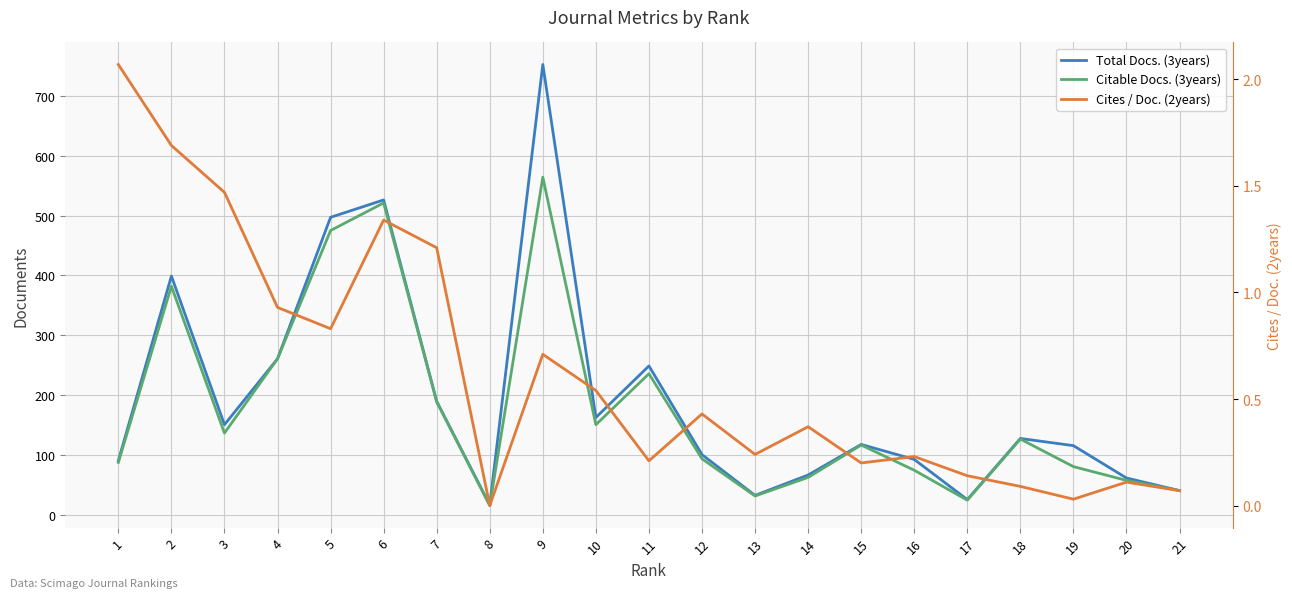

The value of Citable Docs. (3years) at 9 is 564.0. True or false?

True